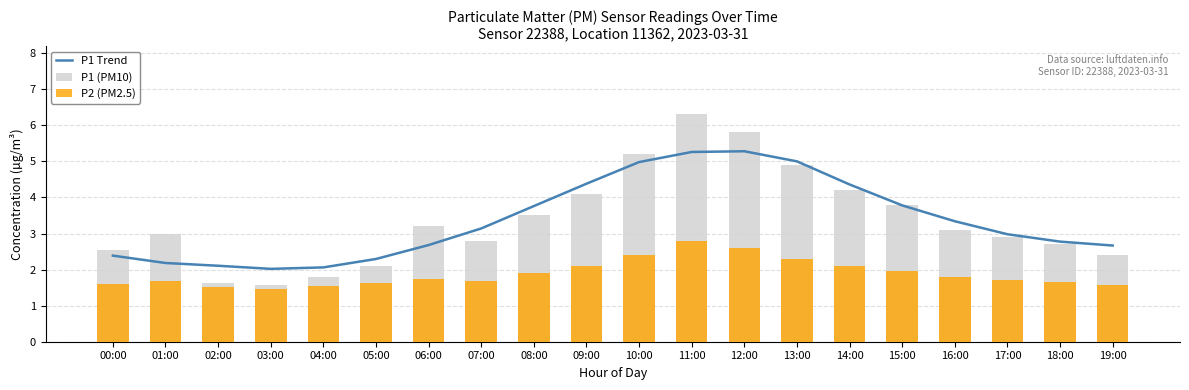

What is the spread (max minus min) of values at 06:00?

1.5